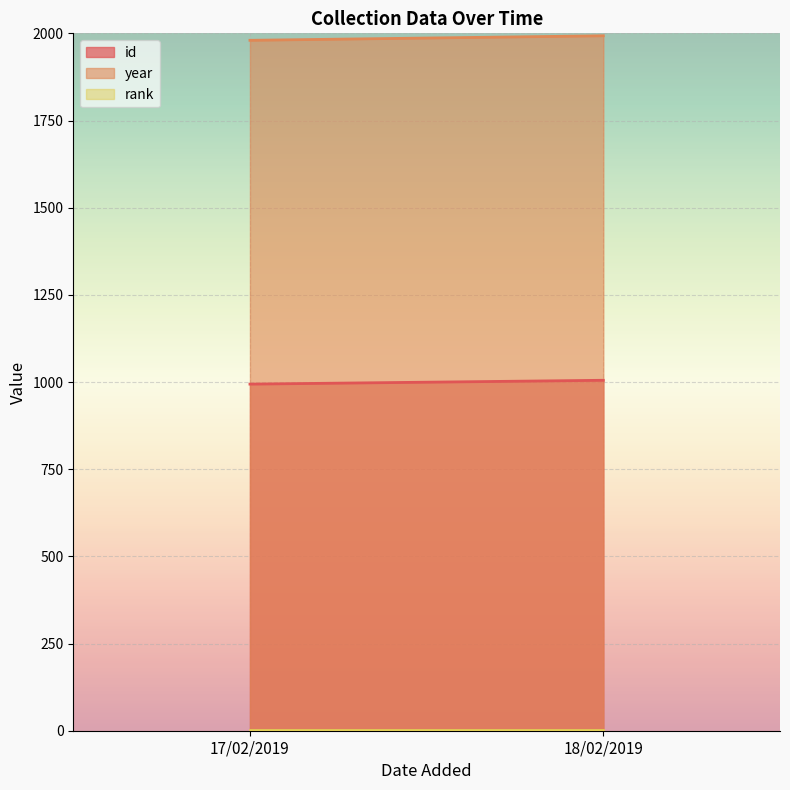

Rank the series at 17/02/2019 from highest to lowest value.

year, id, rank